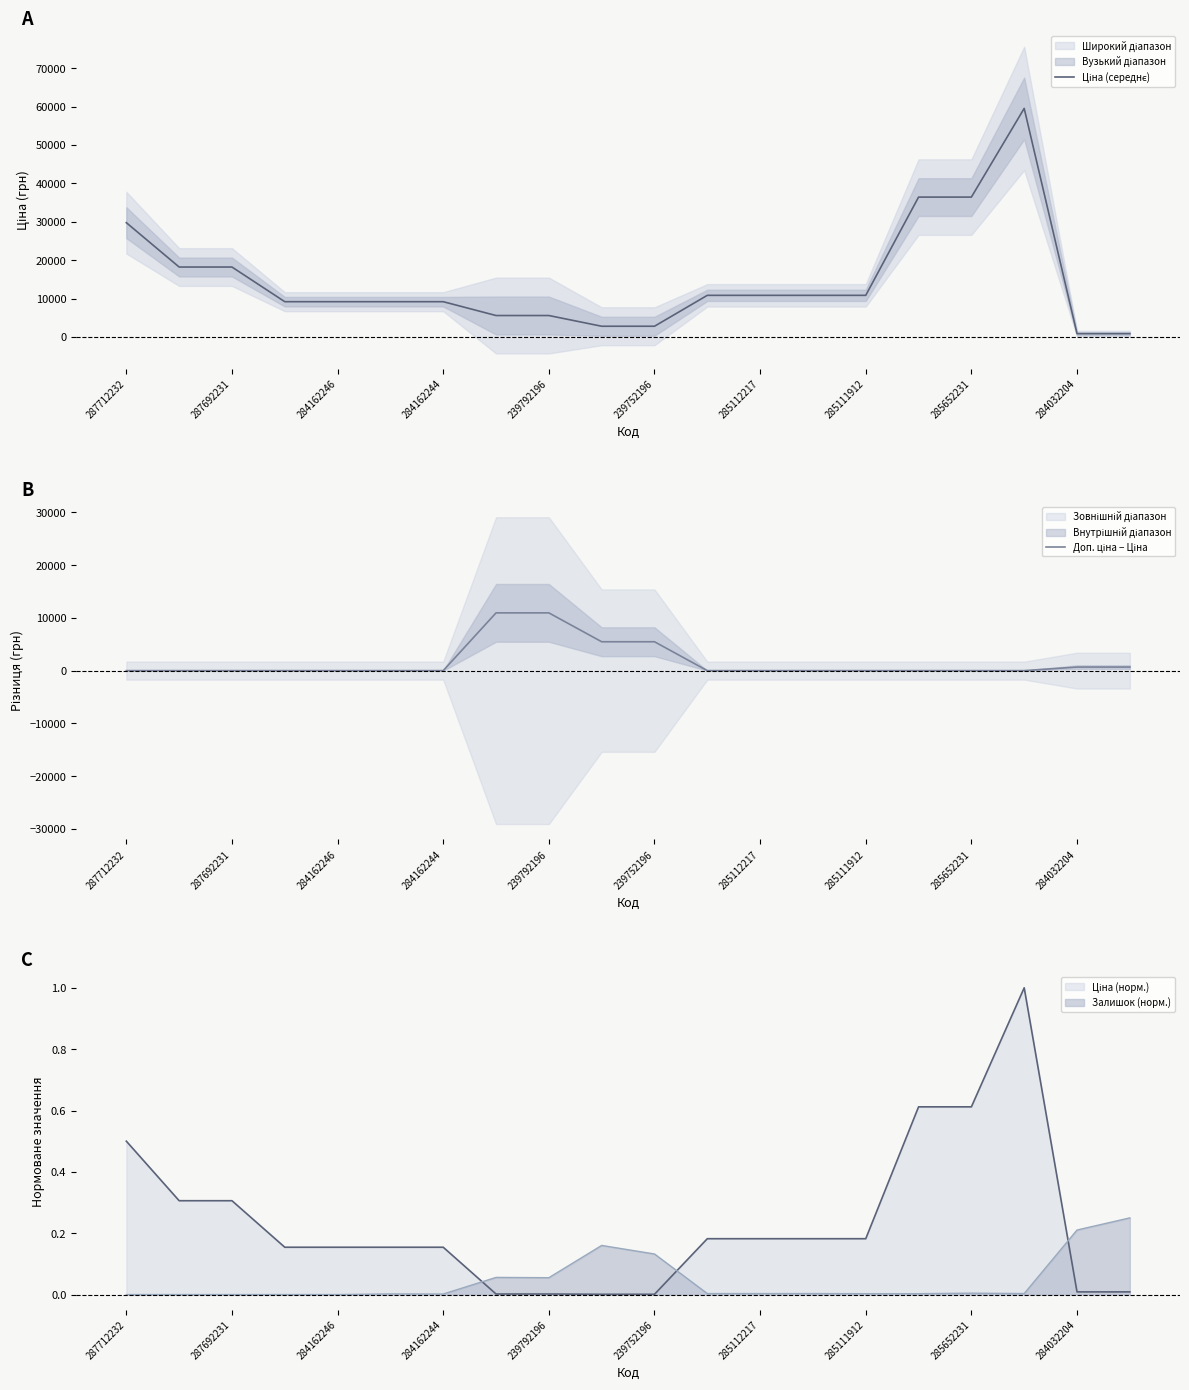

The value of Залишок (норм.) at 284162246 is -0.2. True or false?

False